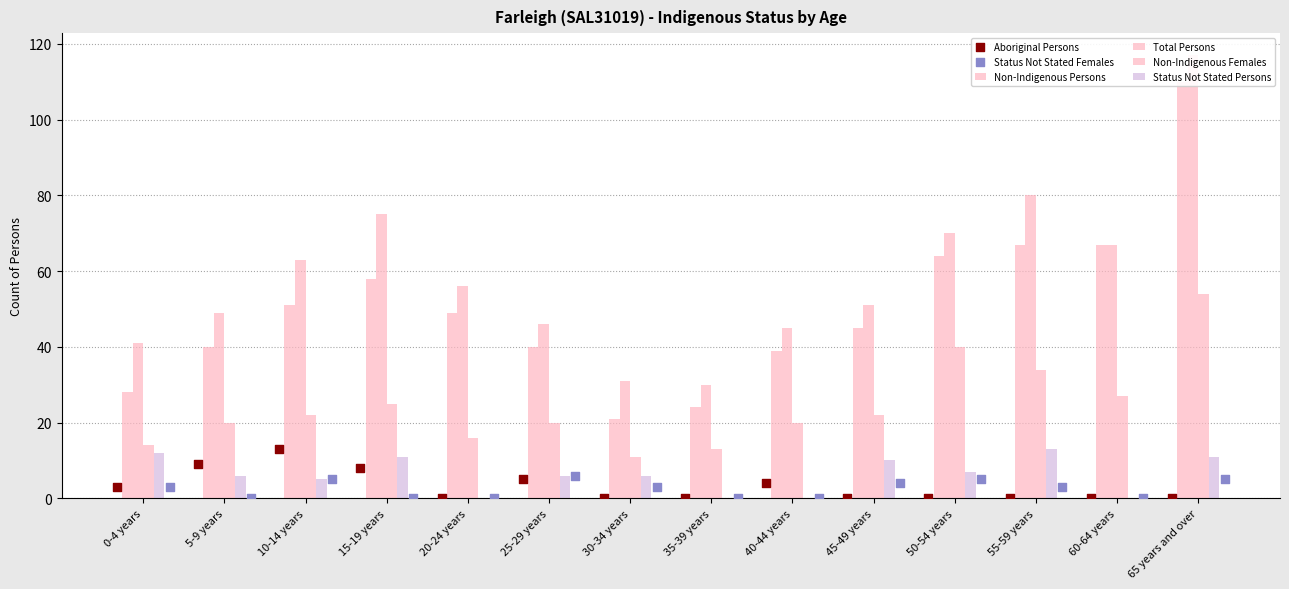

Which series contains the highest Y value?

Total Persons